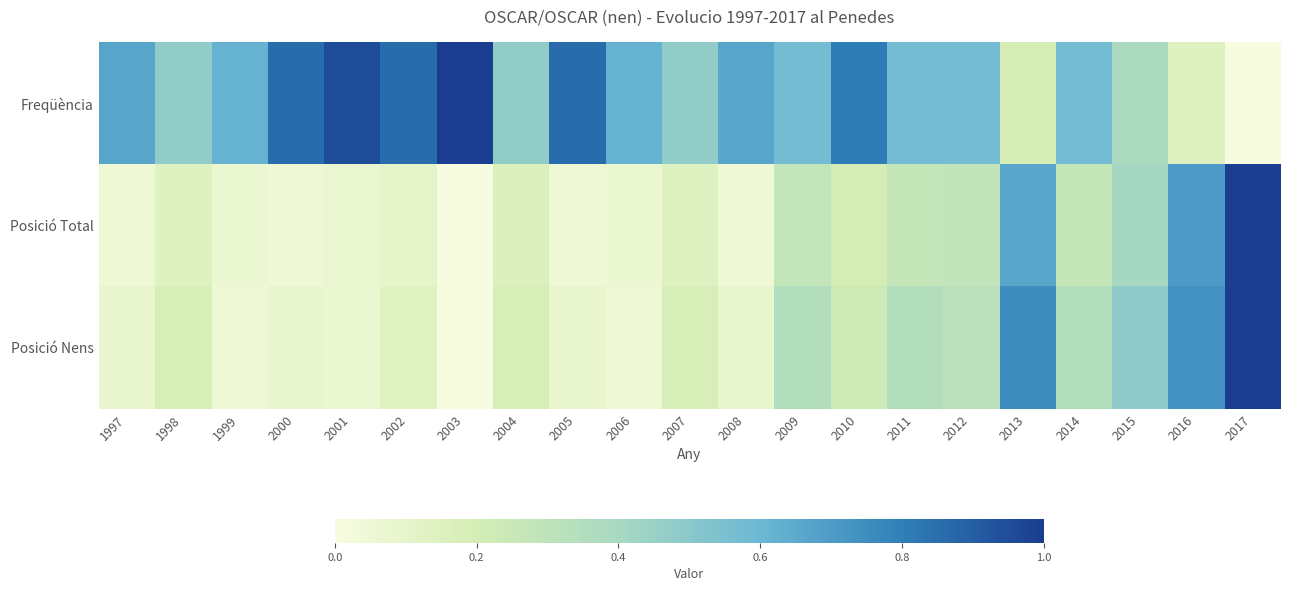

How many categories are shown in the chart?

21